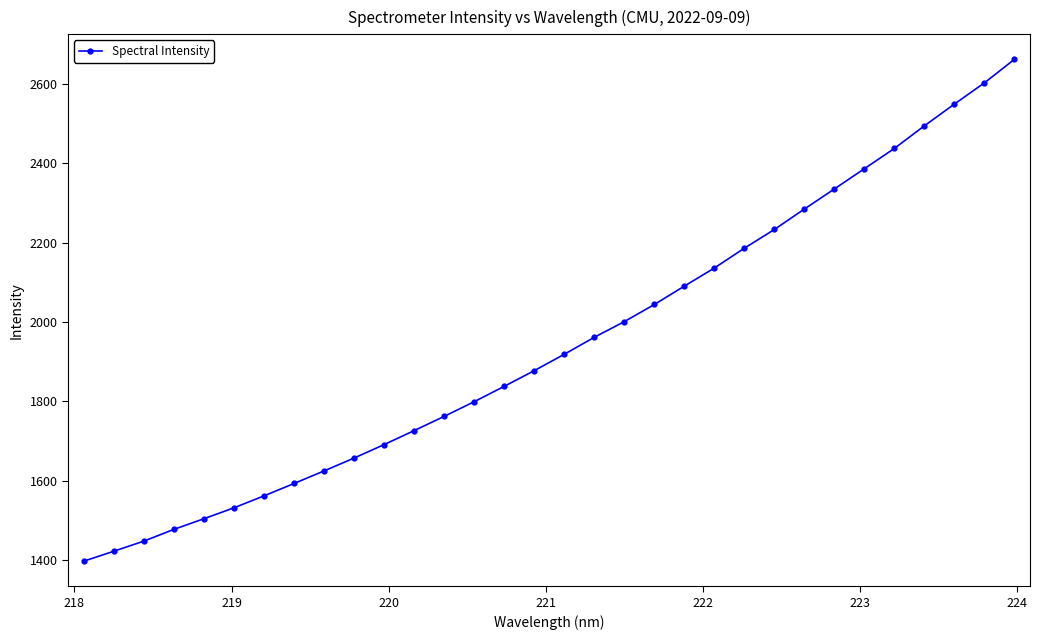

What is the maximum value shown in the chart?

2662.2